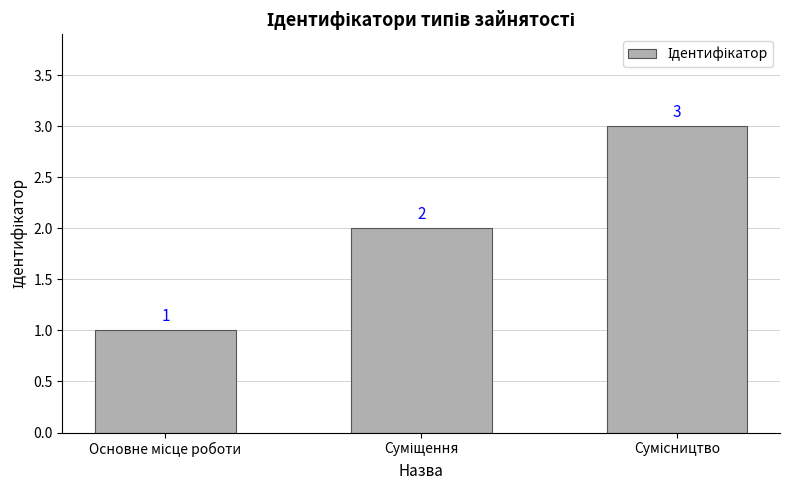

What is the value of the 1st bar from the left?

1